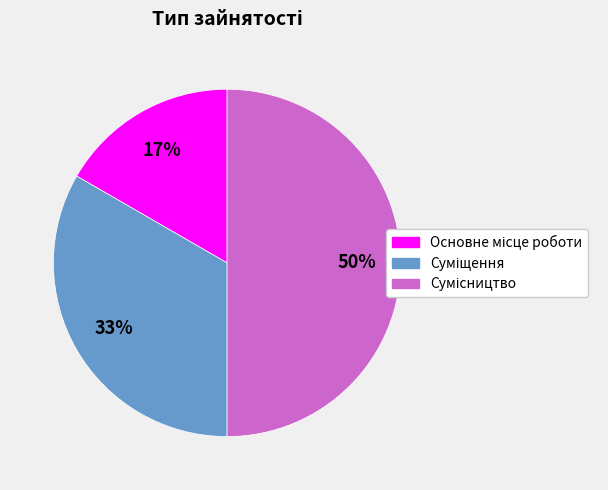

To the nearest percent, what is the average slice percentage?

33%